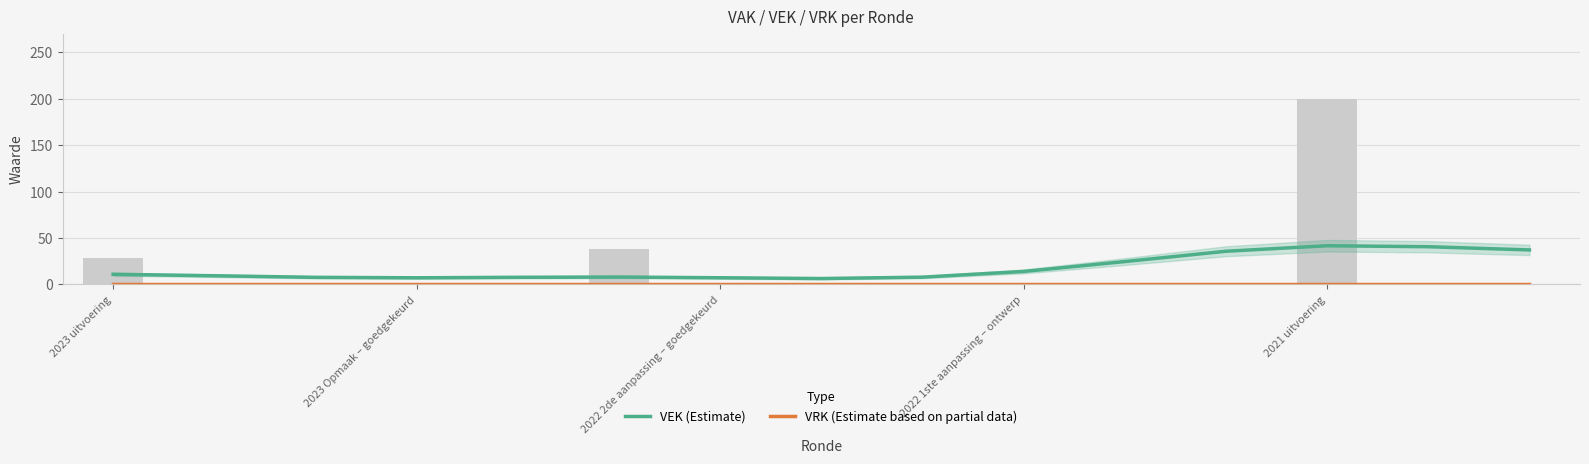

Which series has the largest range (max minus min)?

VEK (Estimate)